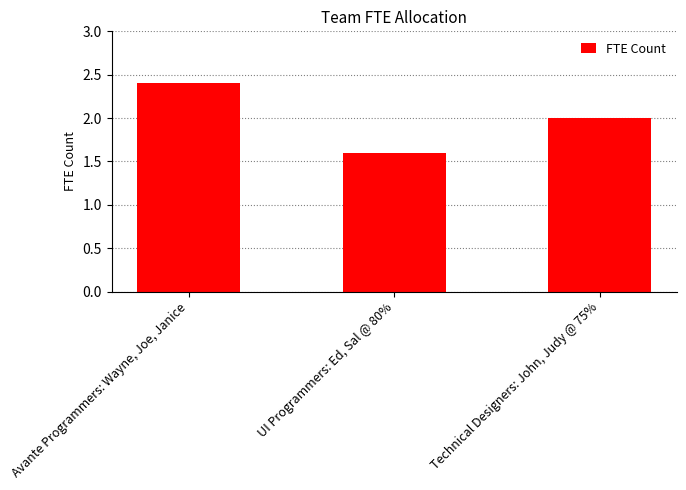

The value at Technical Designers: John, Judy @ 75% is 1.3. True or false?

False